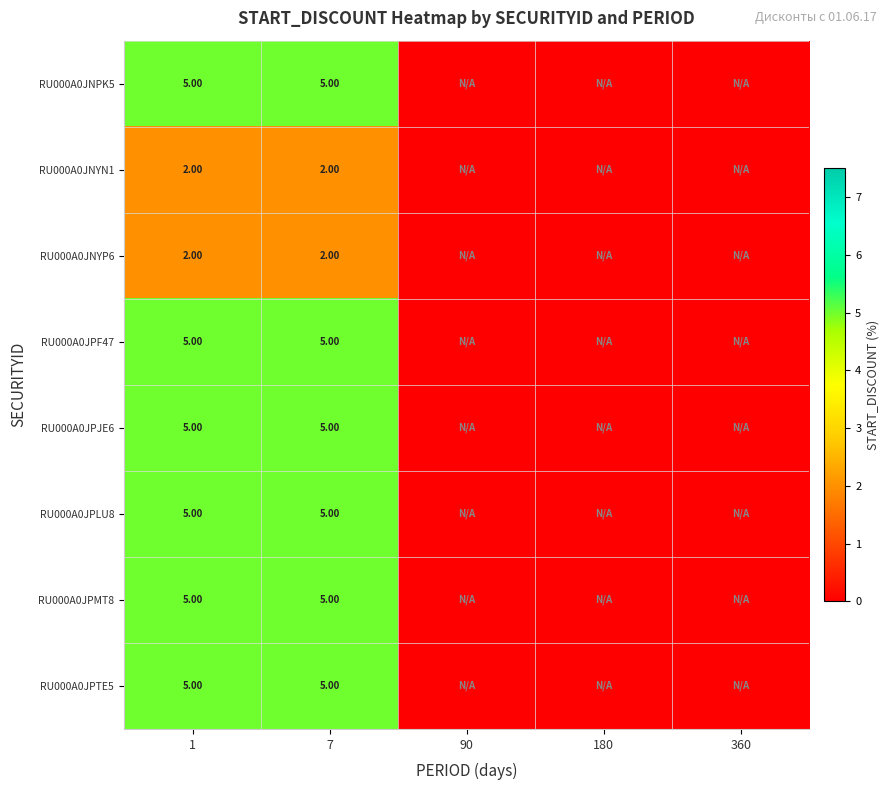

What is the difference between the highest and lowest values at 7?

3